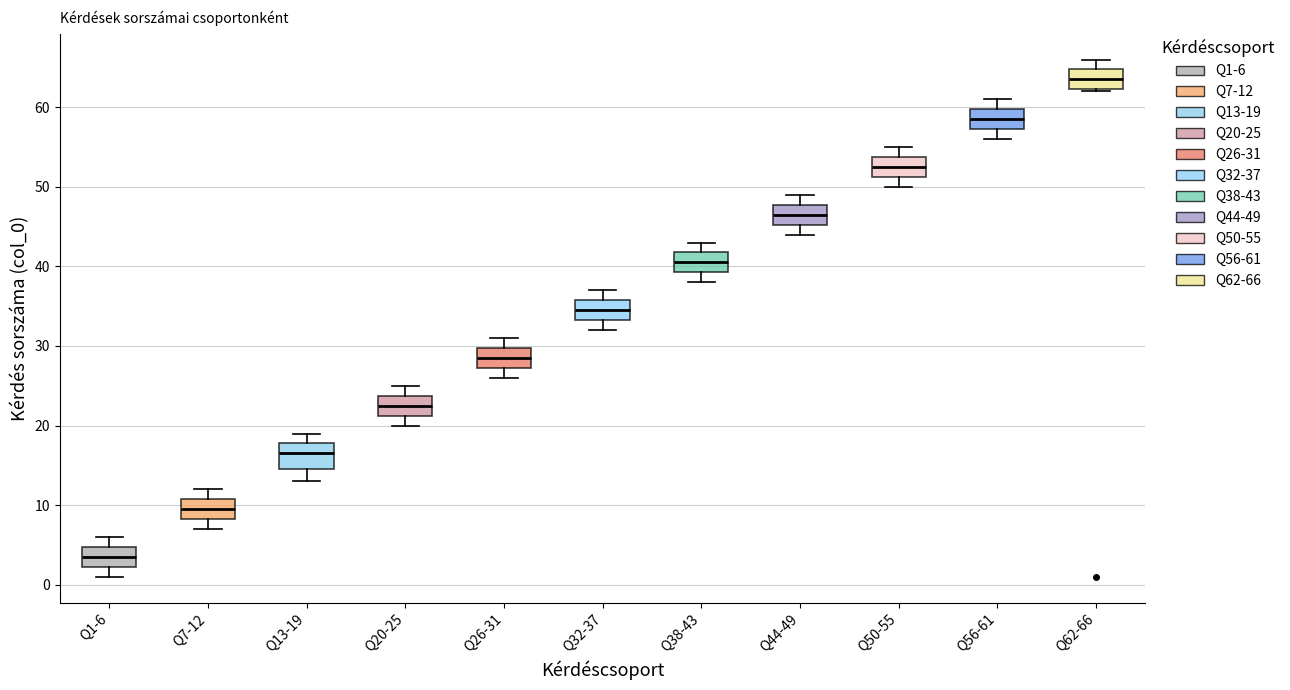

Which box has the lowest median line?

Q1-6